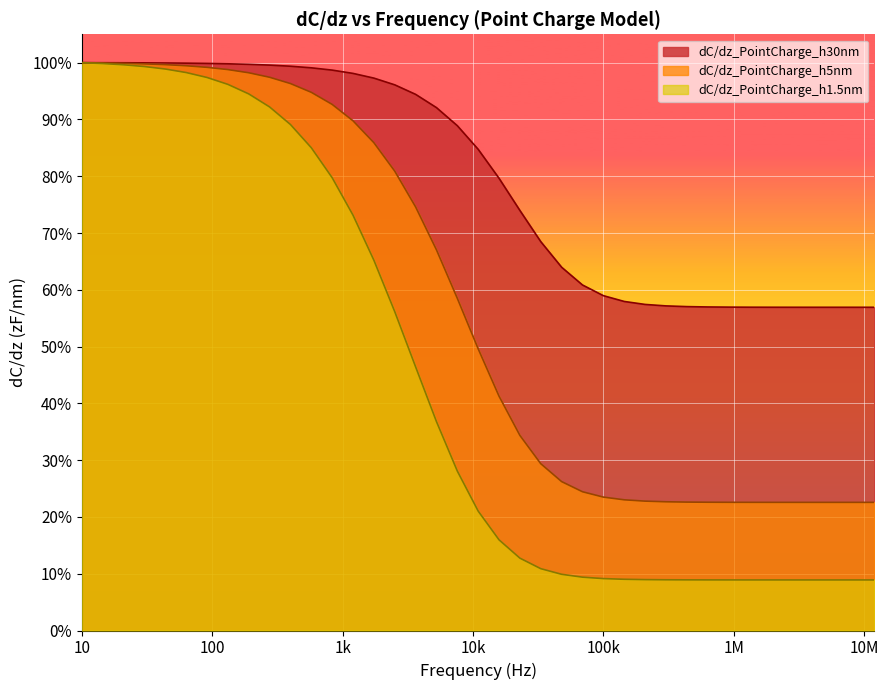

True or false: dC/dz_PointCharge_h5nm and dC/dz_PointCharge_h1.5nm intersect in this chart.

False